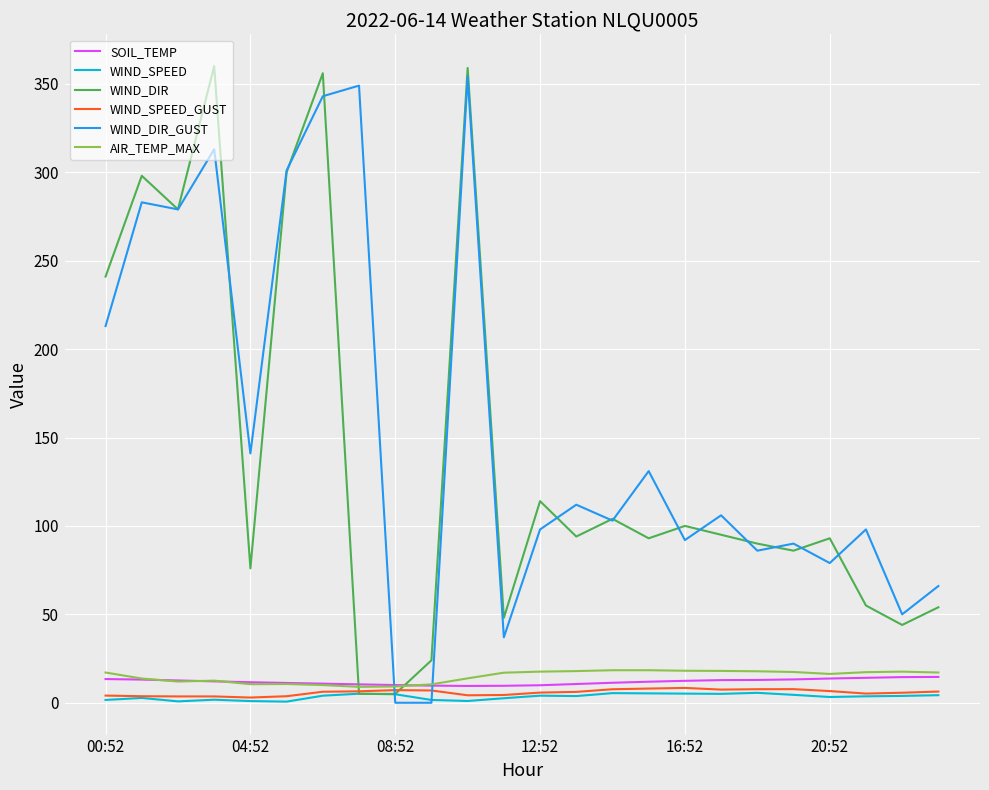

Which series has the largest range (max minus min)?

WIND_DIR